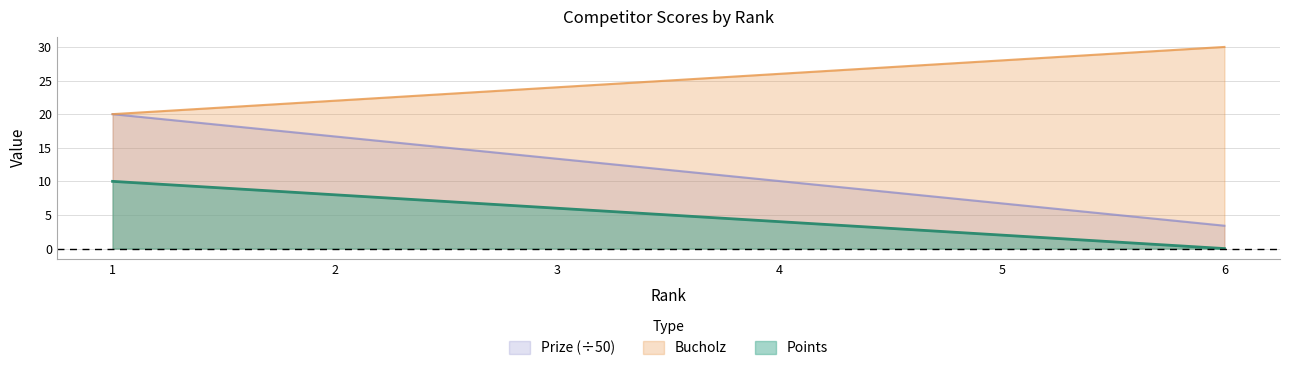

True or false: Prize and Bucholz cross at least once.

False